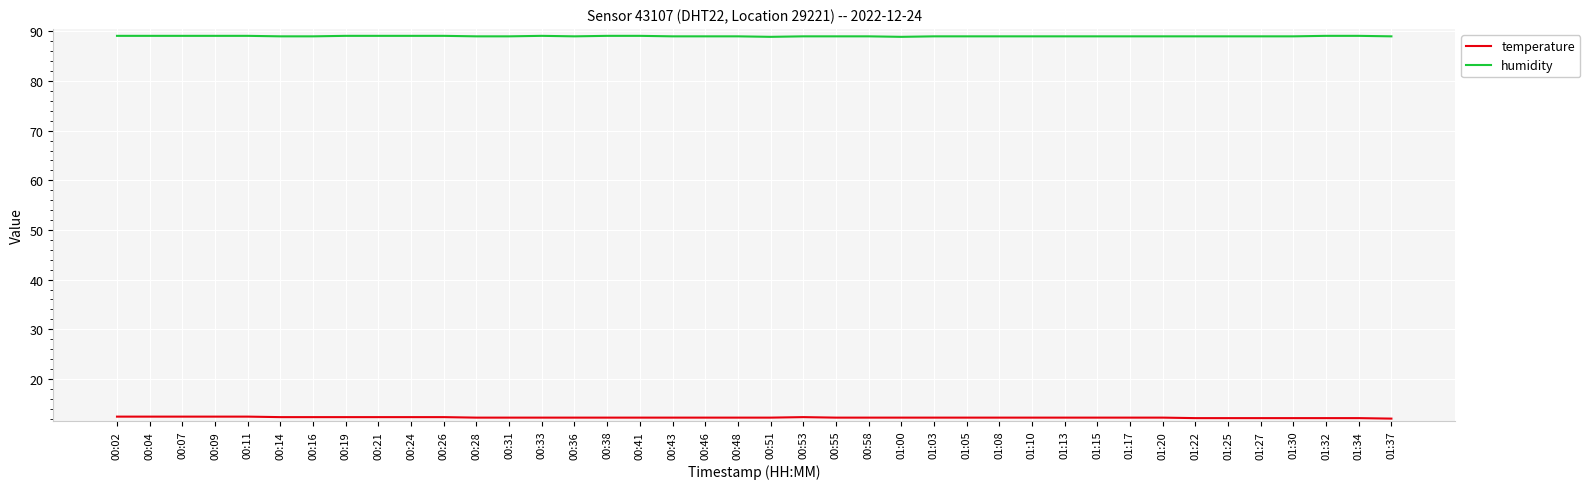

What position from the left is 00:46?

19